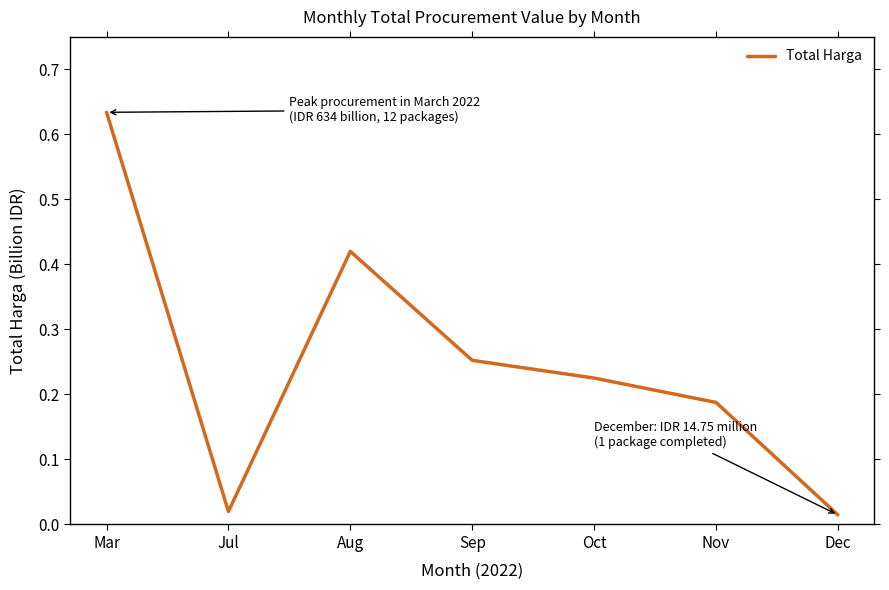

How many interior local valleys (lower than both neighbors) does the data have?

1